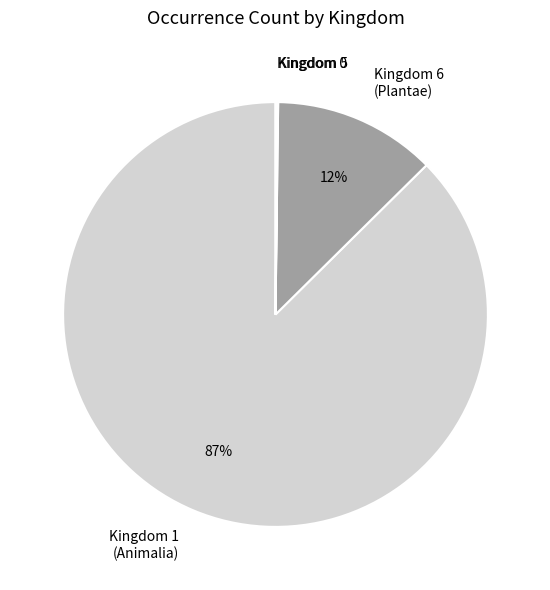

What is the majority slice?

Kingdom 1 (Animalia)